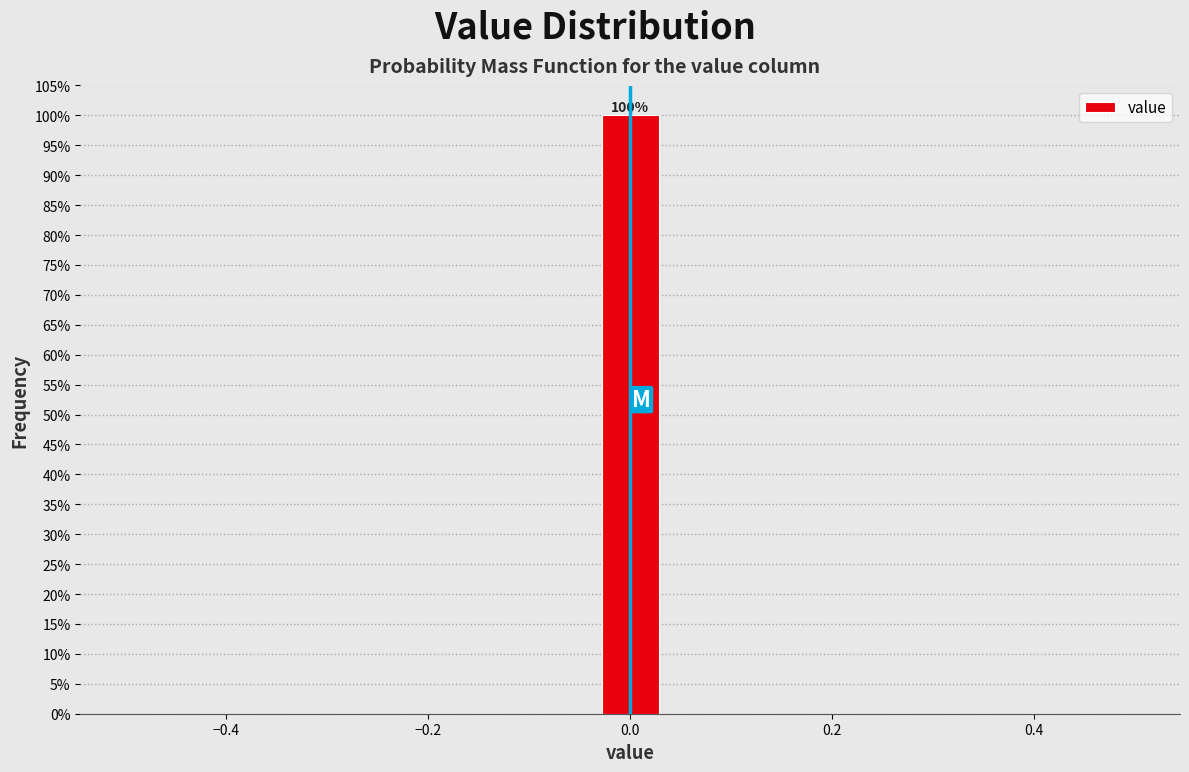

Read against the x-axis, roughly where is the centre of the tallest bar?

0.00